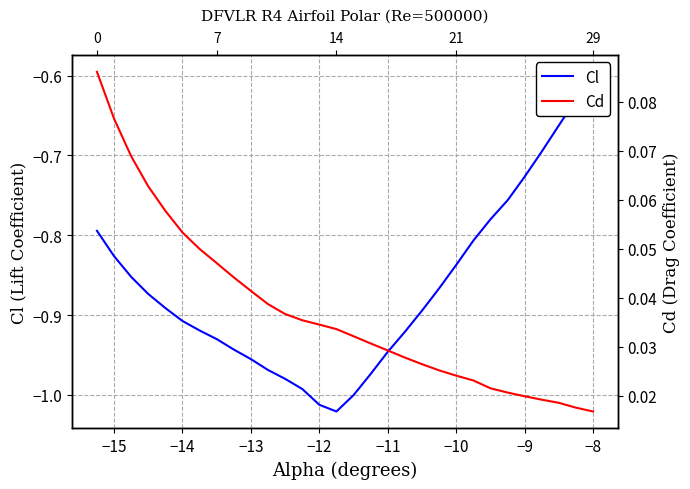

List the series in order of their overall mean, highest first.

Cd, Cl